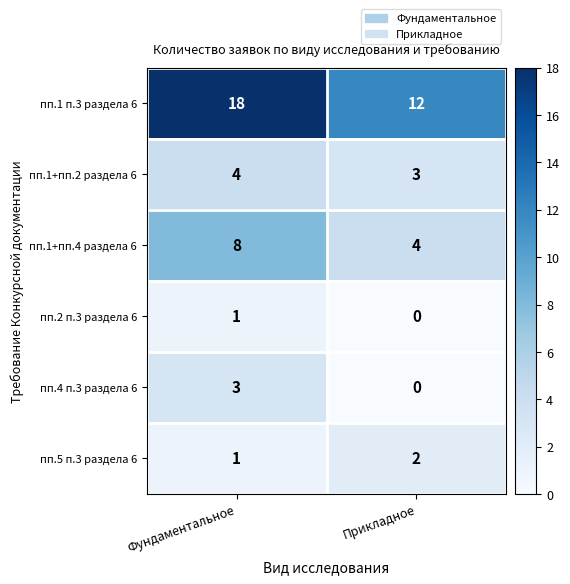

What is the average value of the пп.1+пп.4 раздела 6 series?

6